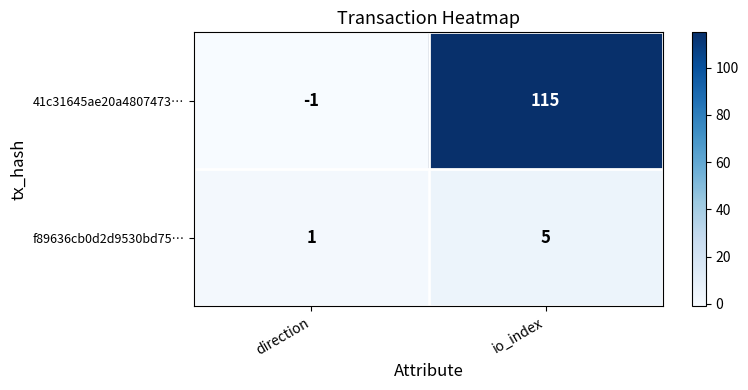

Reading left to right, extract all data points from this chart.

41c31645ae20a4807473…: direction=-1	io_index=115
f89636cb0d2d9530bd75…: direction=1	io_index=5